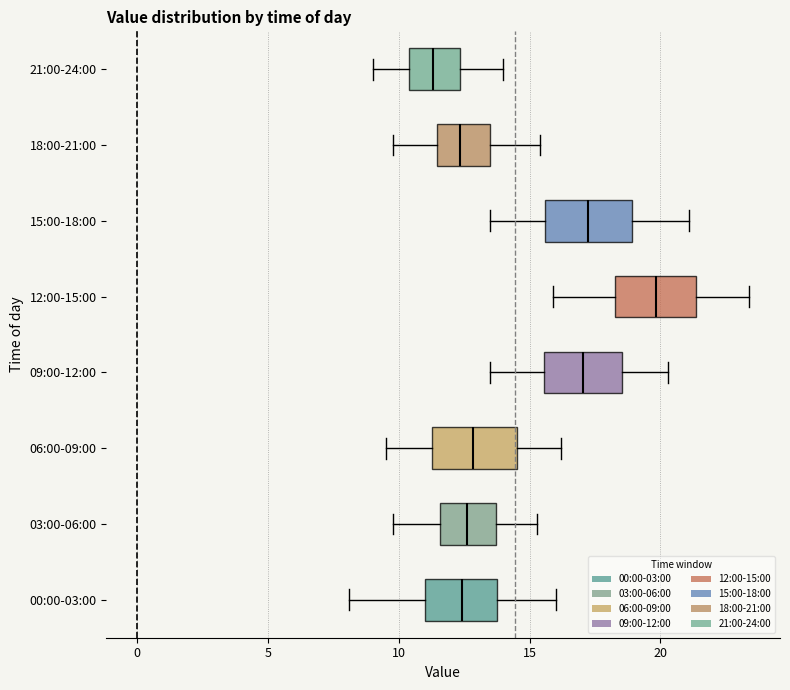

Reading bottom to top, transcribe this box plot: for each box, give where its median line is, the range the box spans, and where its two whiskers end, as read against the x-axis. The values are not printed on the chart, so give them approximately, as read against the axis.

00:00-03:00: median 12.5, box 11.0 to 14.0, whiskers 8.0 to 16.0
03:00-06:00: median 12.5, box 11.5 to 13.5, whiskers 10.0 to 15.5
06:00-09:00: median 13.0, box 11.5 to 14.5, whiskers 9.5 to 16.0
09:00-12:00: median 17.0, box 15.5 to 18.5, whiskers 13.5 to 20.5
12:00-15:00: median 20.0, box 18.5 to 21.5, whiskers 16.0 to 23.5
15:00-18:00: median 17.5, box 15.5 to 19.0, whiskers 13.5 to 21.0
18:00-21:00: median 12.5, box 11.5 to 13.5, whiskers 10.0 to 15.5
21:00-24:00: median 11.5, box 10.5 to 12.5, whiskers 9.0 to 14.0